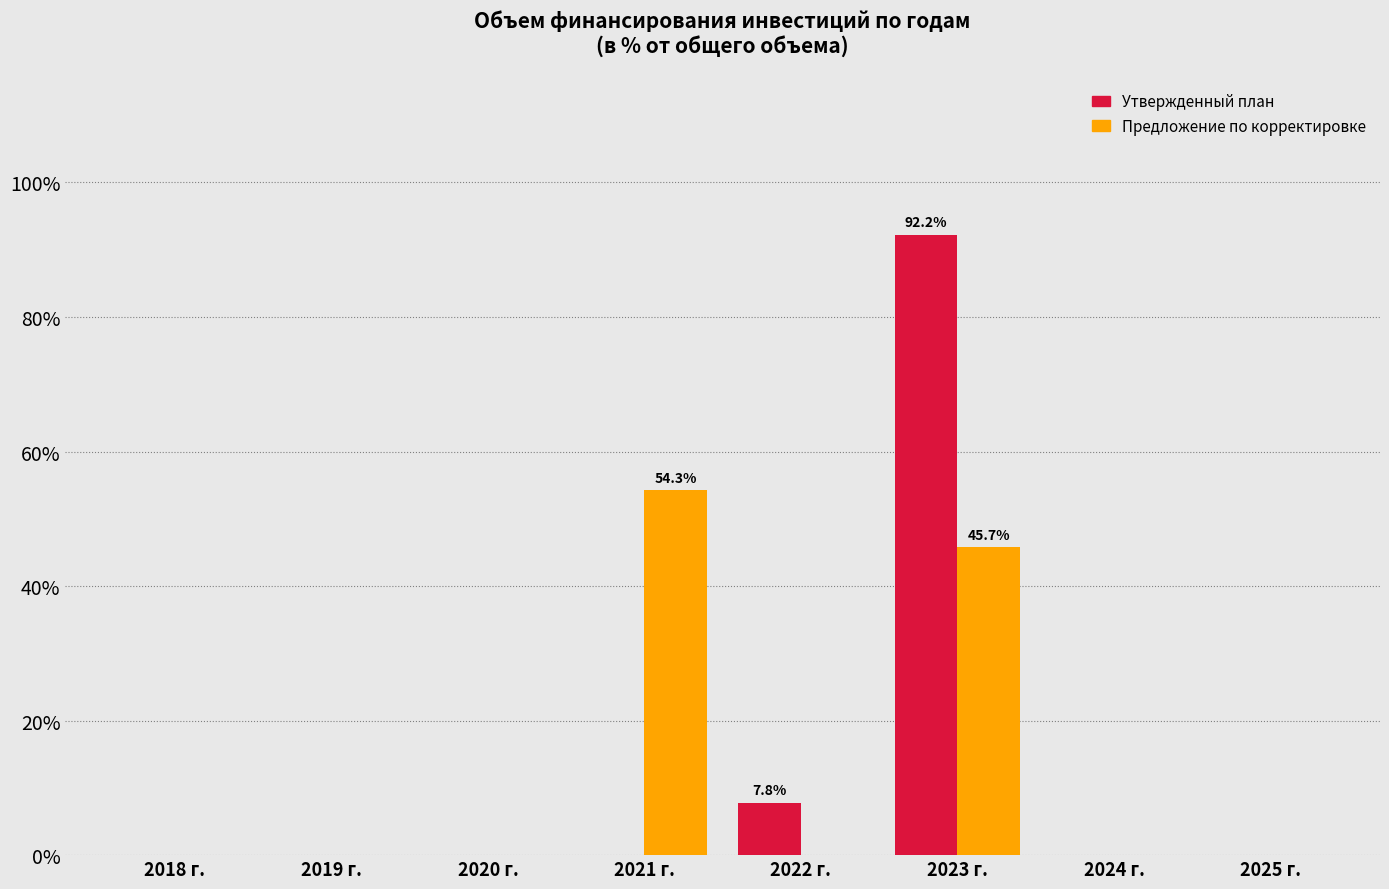

Reading left to right, what are all the values shown in this chart?

Утвержденный план: 2018 г.=0.0	2019 г.=0.0	2020 г.=0.0	2021 г.=0.0	2022 г.=7.8	2023 г.=92.2	2024 г.=0.0	2025 г.=0.0
Предложение по корректировке: 2018 г.=0.0	2019 г.=0.0	2020 г.=0.0	2021 г.=54.3	2022 г.=0.0	2023 г.=45.7	2024 г.=0.0	2025 г.=0.0